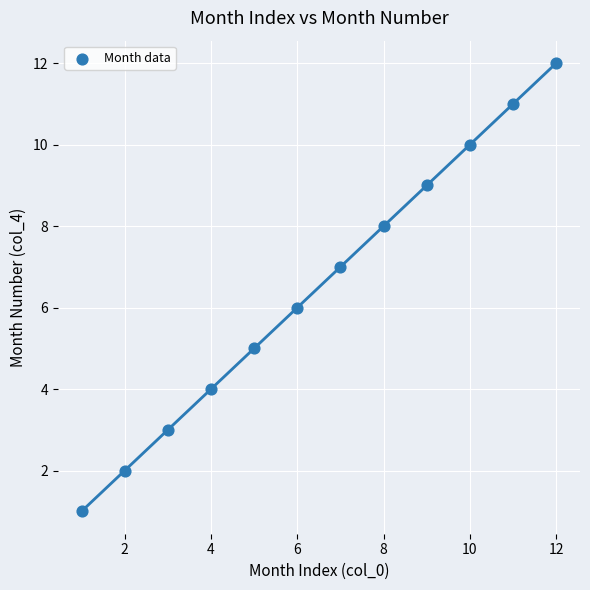

What is the range of X values (max minus min)?

11